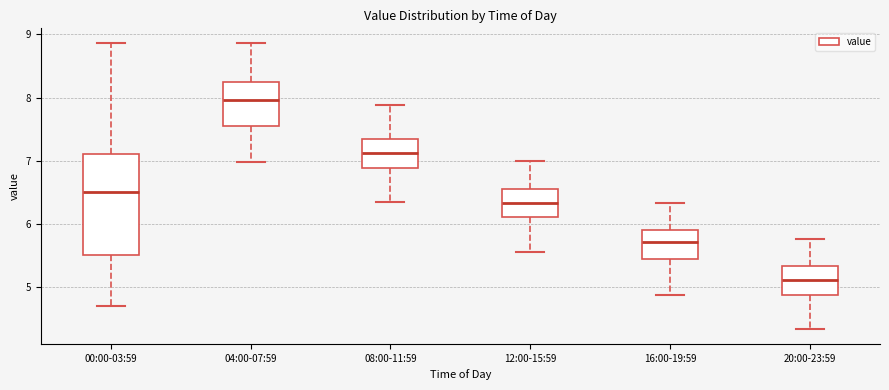

Comparing the boxes themselves (not the whiskers), which one is the tallest?

00:00-03:59